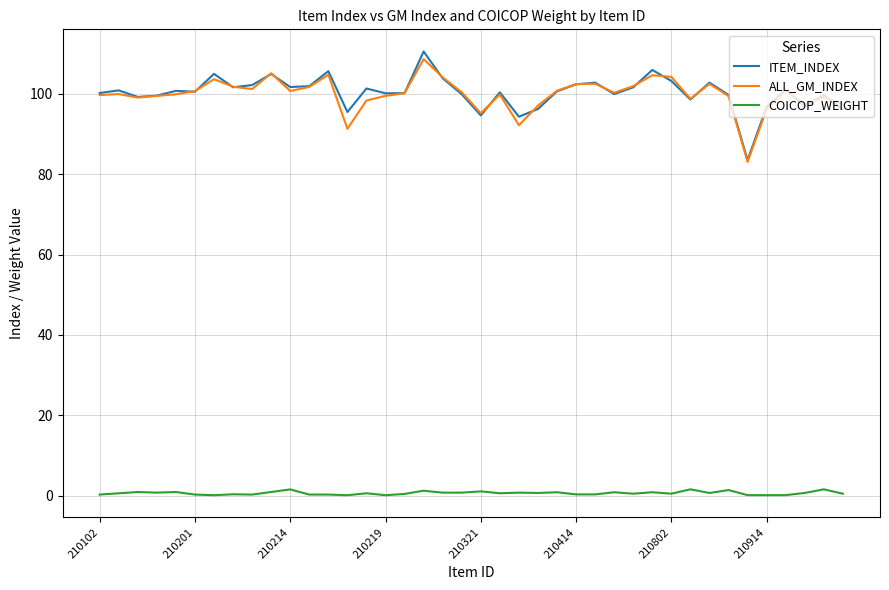

True or false: COICOP_WEIGHT and ITEM_INDEX intersect in this chart.

False